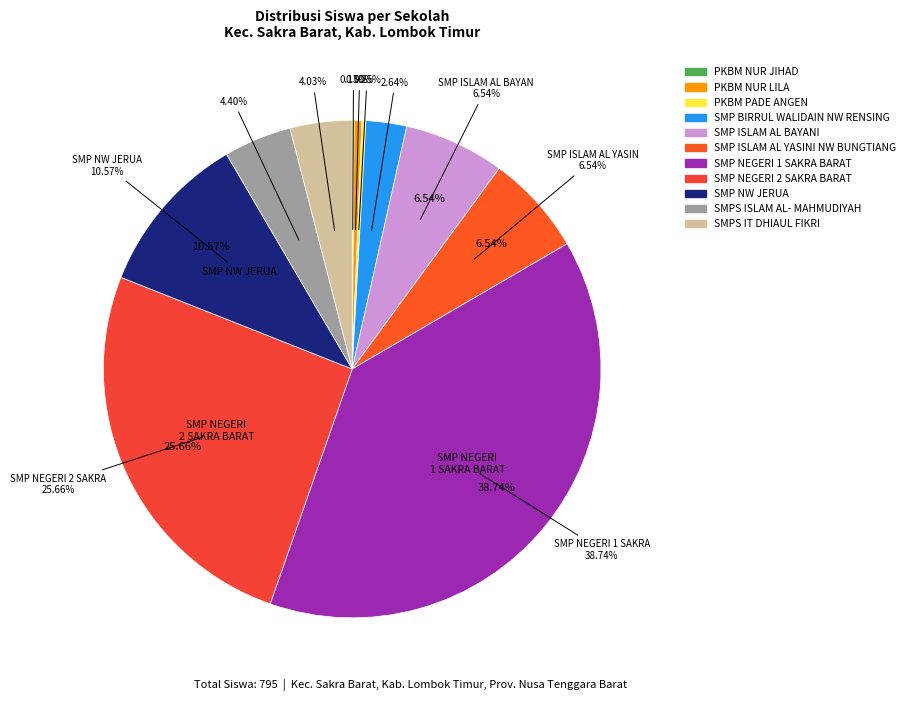

Is the sum of PKBM NUR JIHAD and SMP NW JERUA greater than half?

No